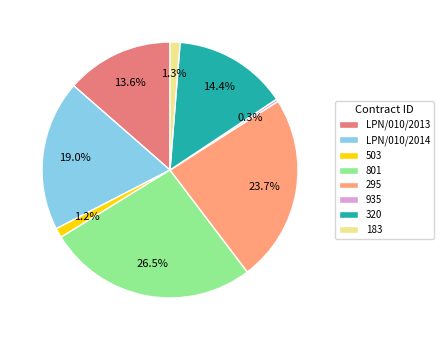

How many slices are in this pie chart?

8